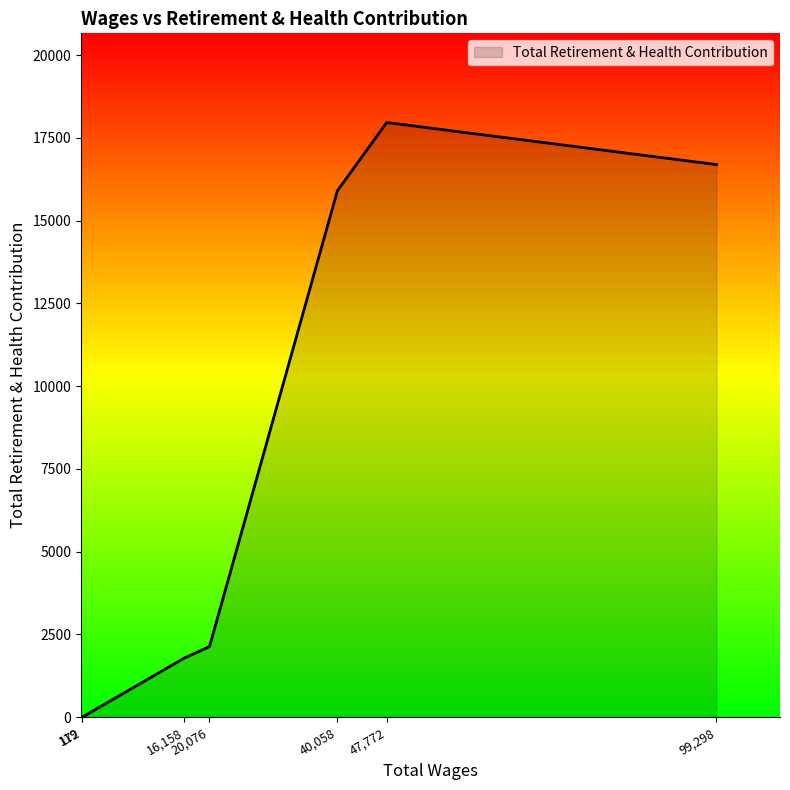

Count the number of data series in this chart.

1